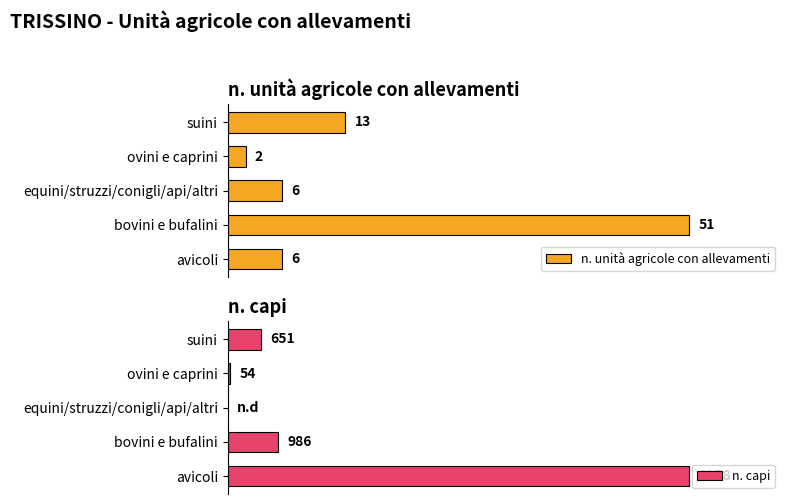

At which label does n. unità agricole con allevamenti reach its peak?

bovini e bufalini